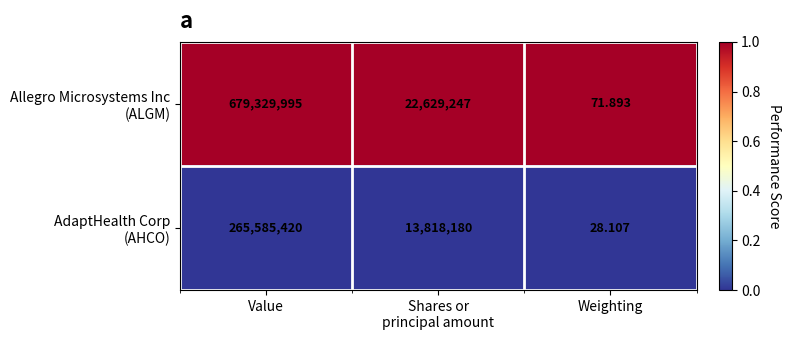

Which label corresponds to the smallest value in the chart?

Weighting